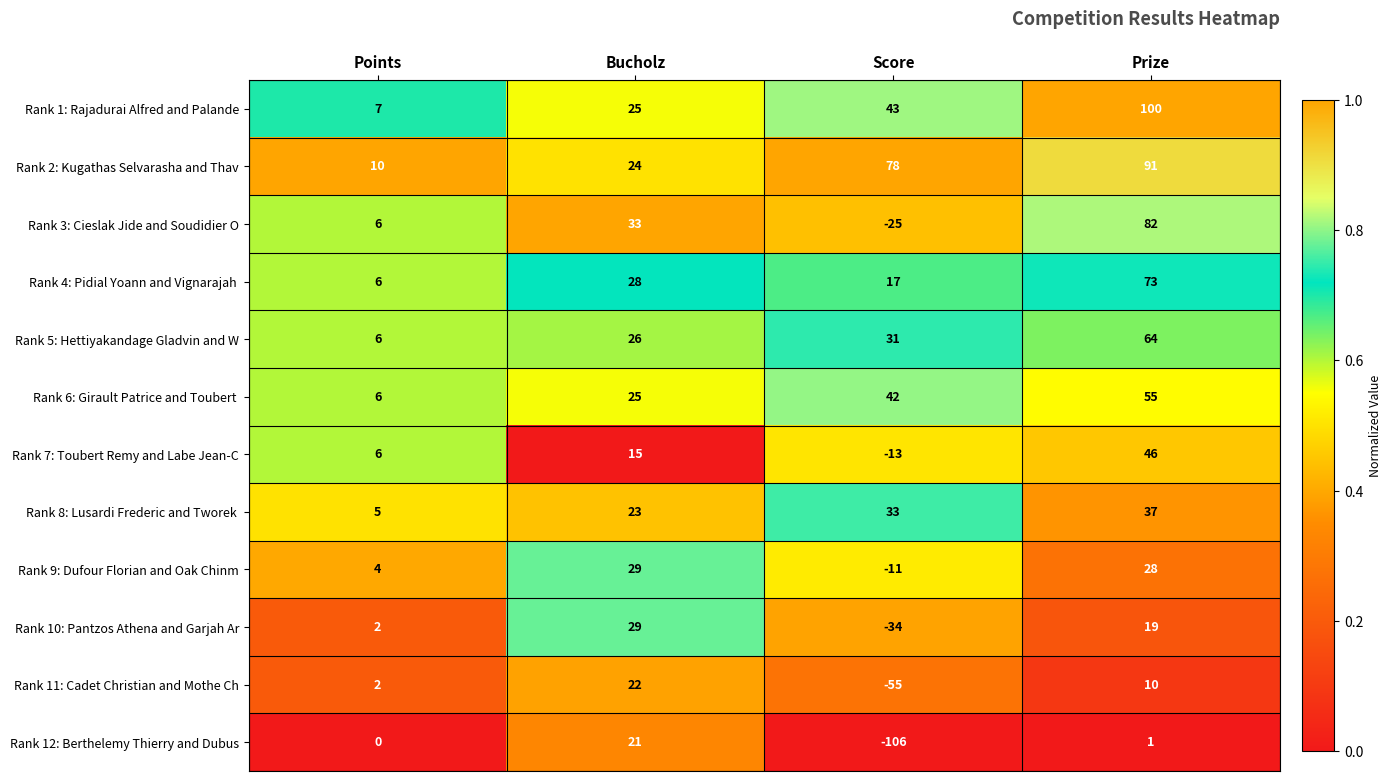

What is the difference between the Rank 2: Kugathas Selvarasha and Thav values at Prize and Score?

13